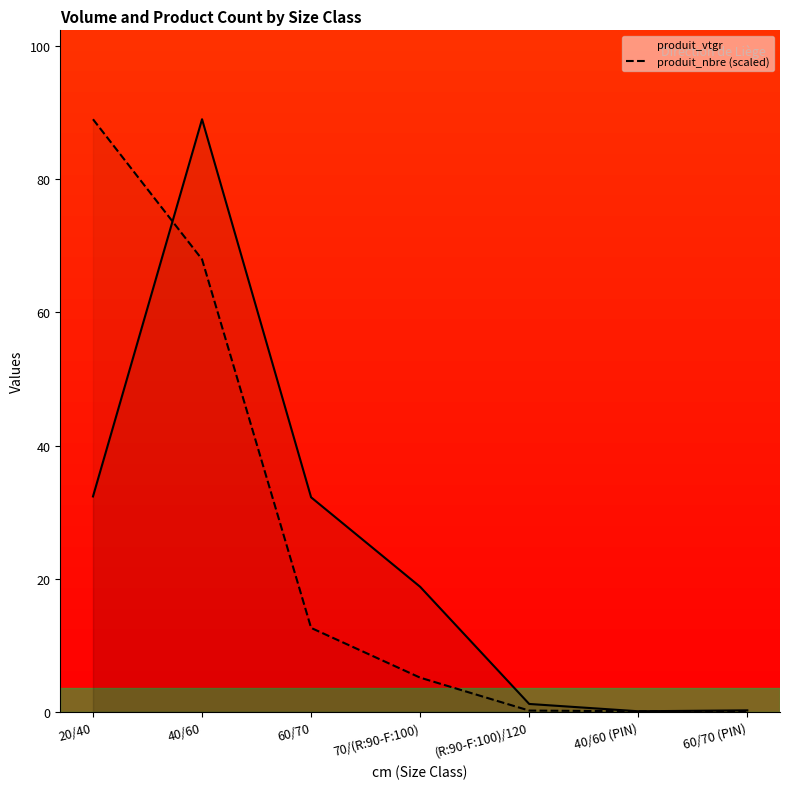

Does the chart display data point markers on the line(s)?

No